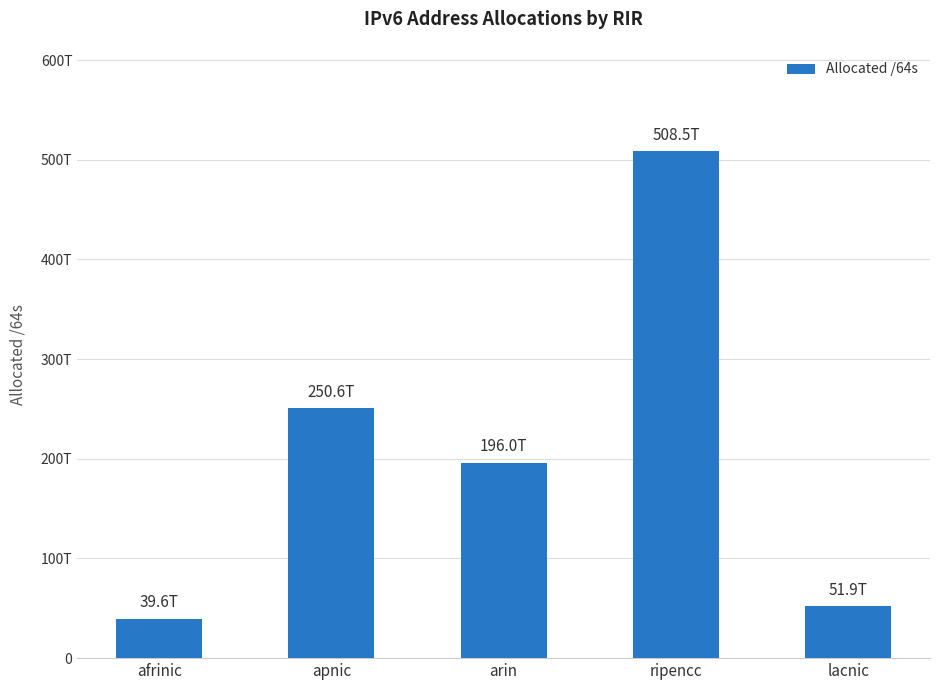

What is the label of the 4th bar from the left?

ripencc